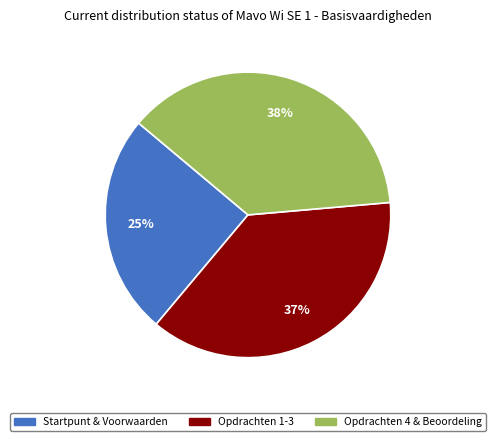

Combined, do Opdrachten 1-3 and Startpunt & Voorwaarden account for over 50%?

Yes